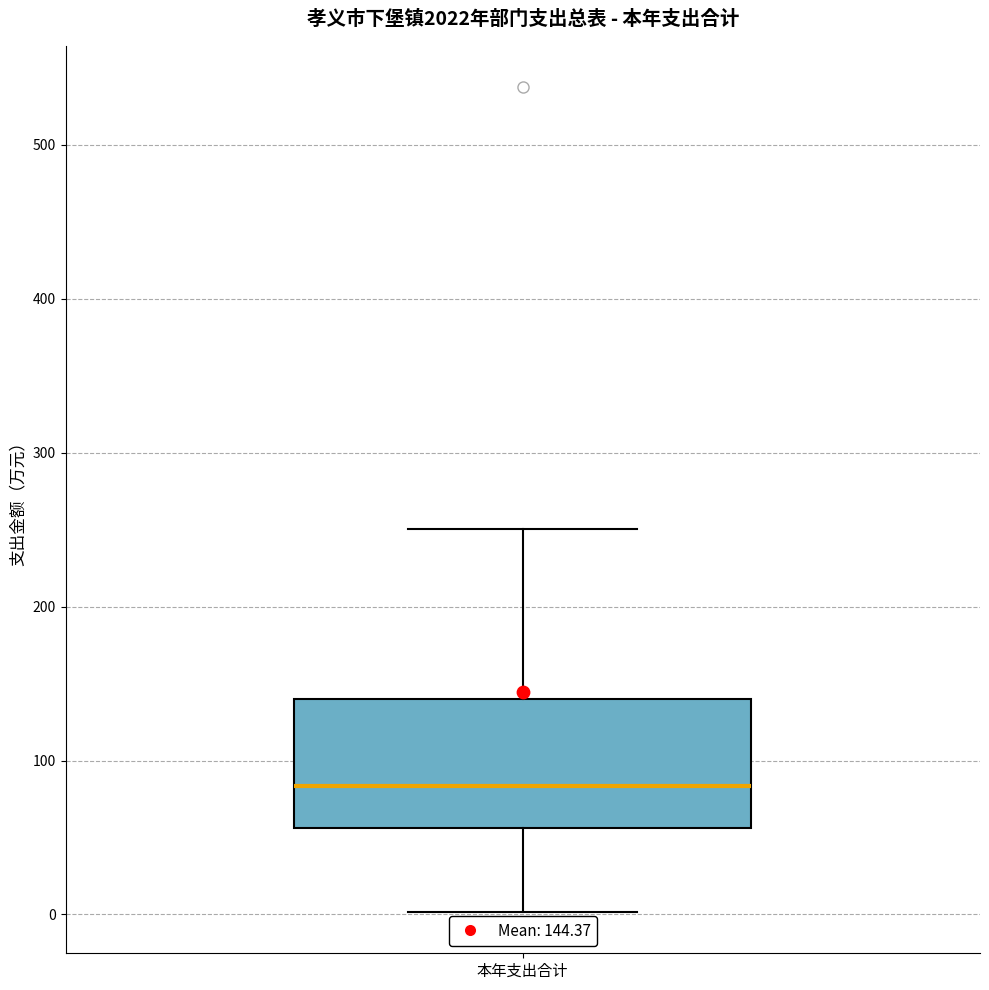

Transcribe this box plot: give where the median line is, the range the box spans, and where the two whiskers end, as read against the y-axis. The values are not printed on the chart, so give them approximately, as read against the axis.

median 80, box 60 to 140, whiskers 0 to 250